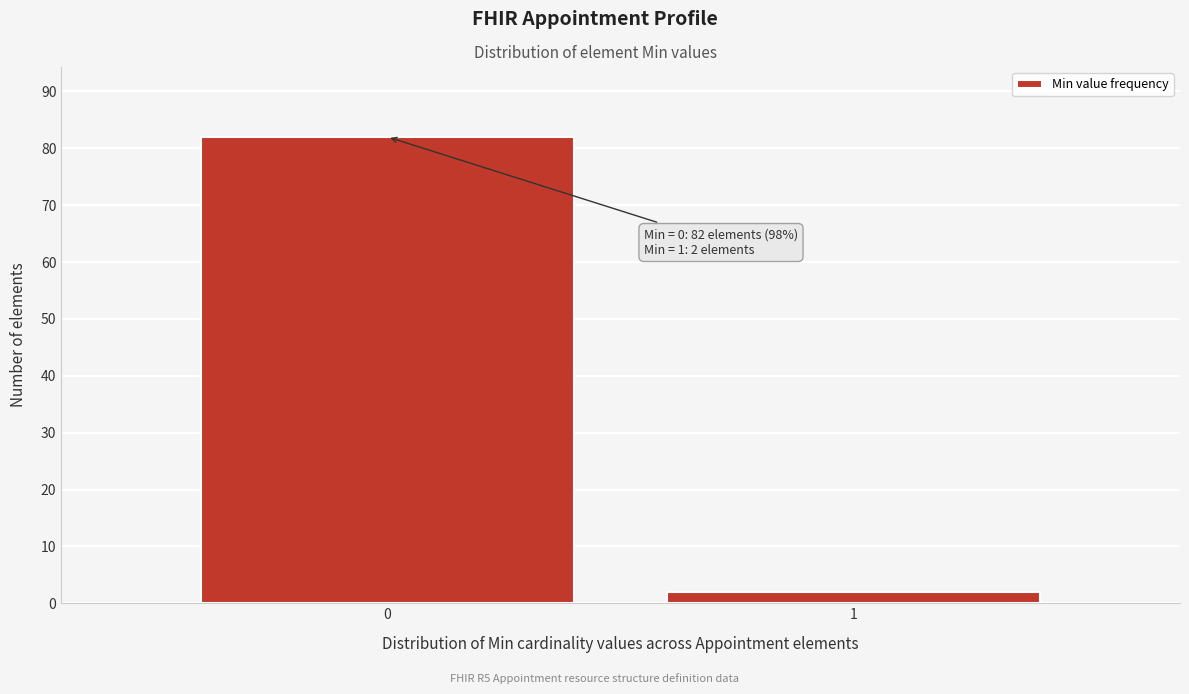

Reading right to left, extract all data points from this chart.

1=2	0=82